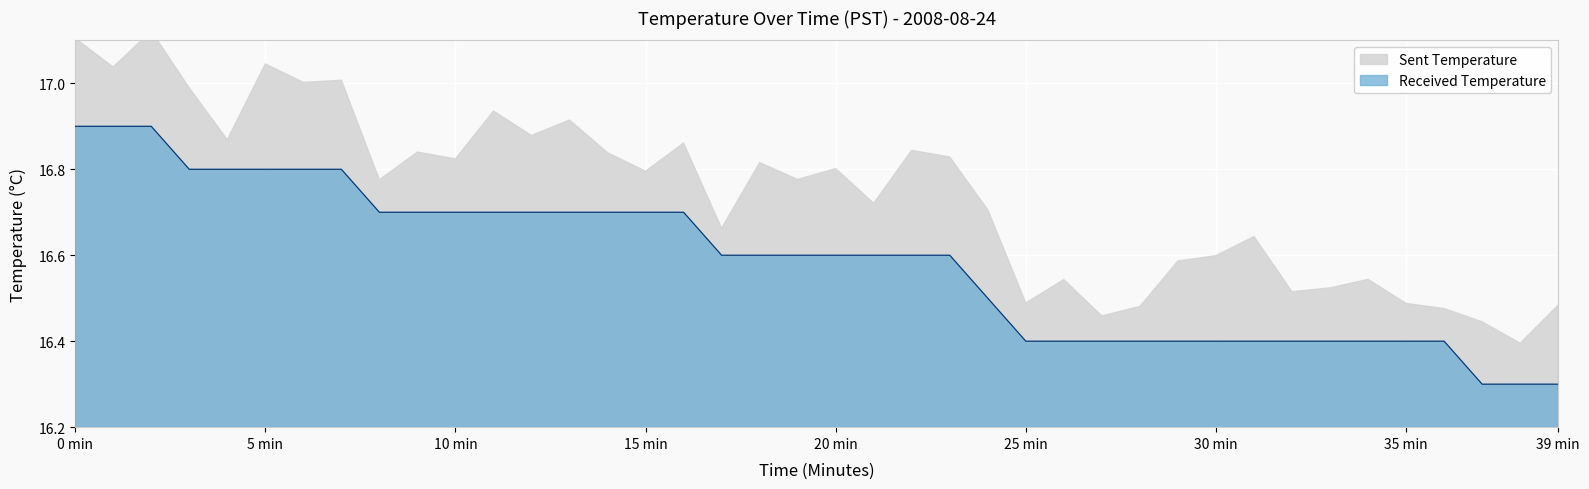

At which label is the value closest to 16?

37